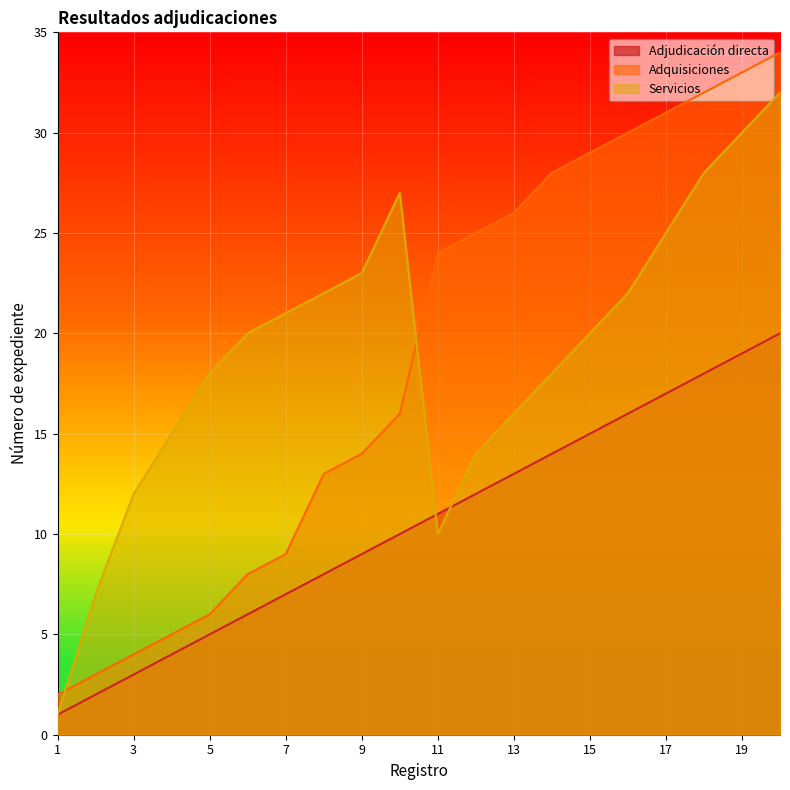

What is the approximate value of Adquisiciones at 13?

26